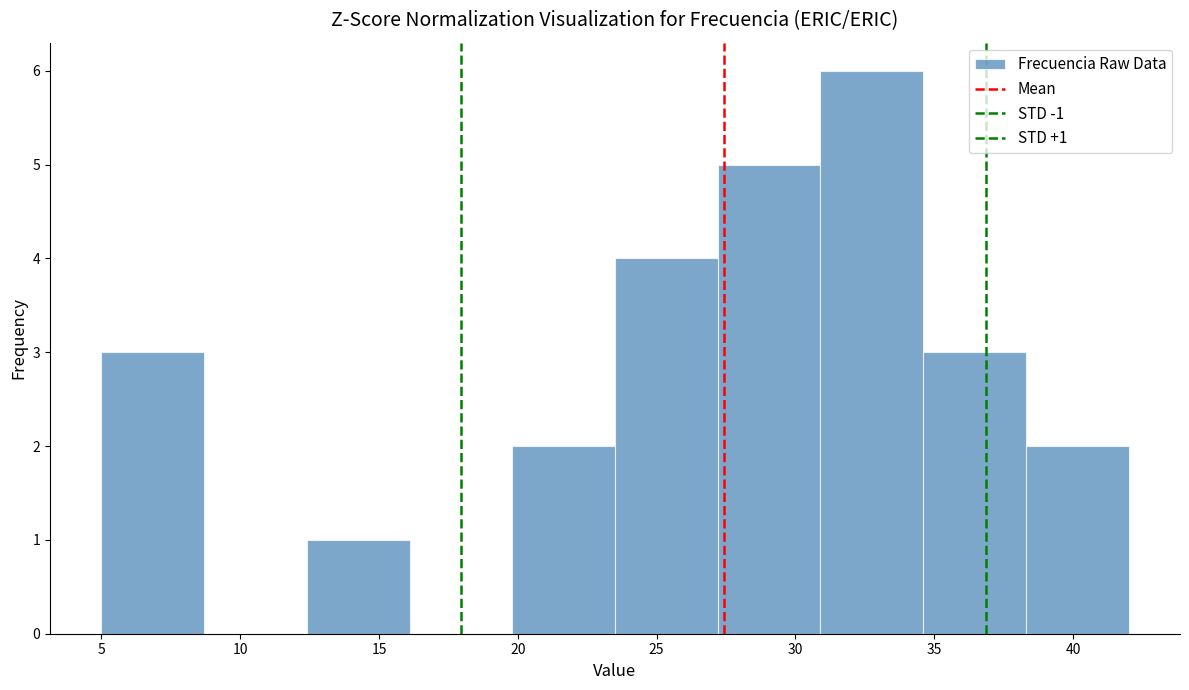

Over which range of the x-axis is the bar tallest?

30.9 to 34.6